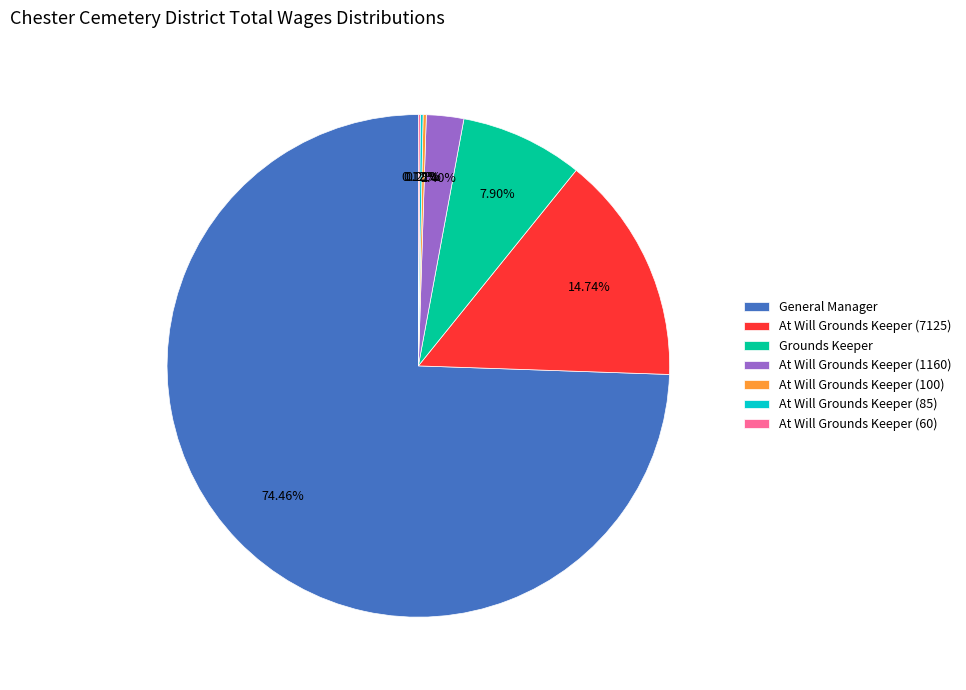

What percentage is the At Will Grounds Keeper (7125) slice, to the nearest percent?

15%